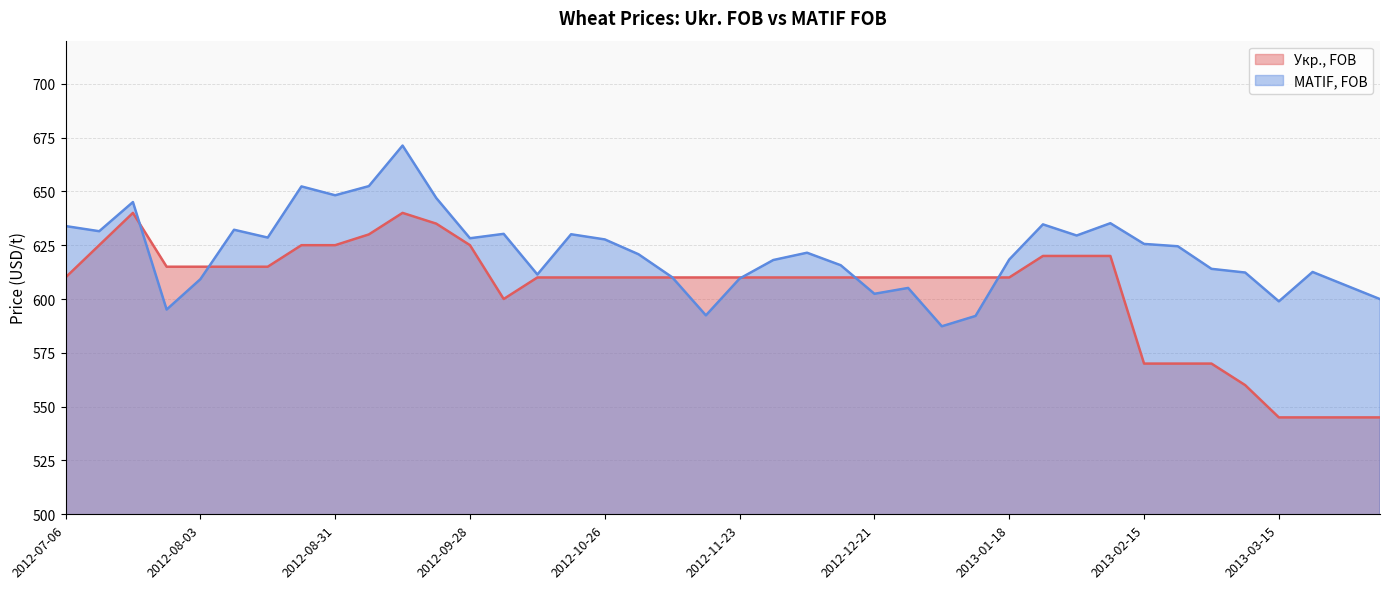

What is the highest value of the MATIF, FOB series?

671.3